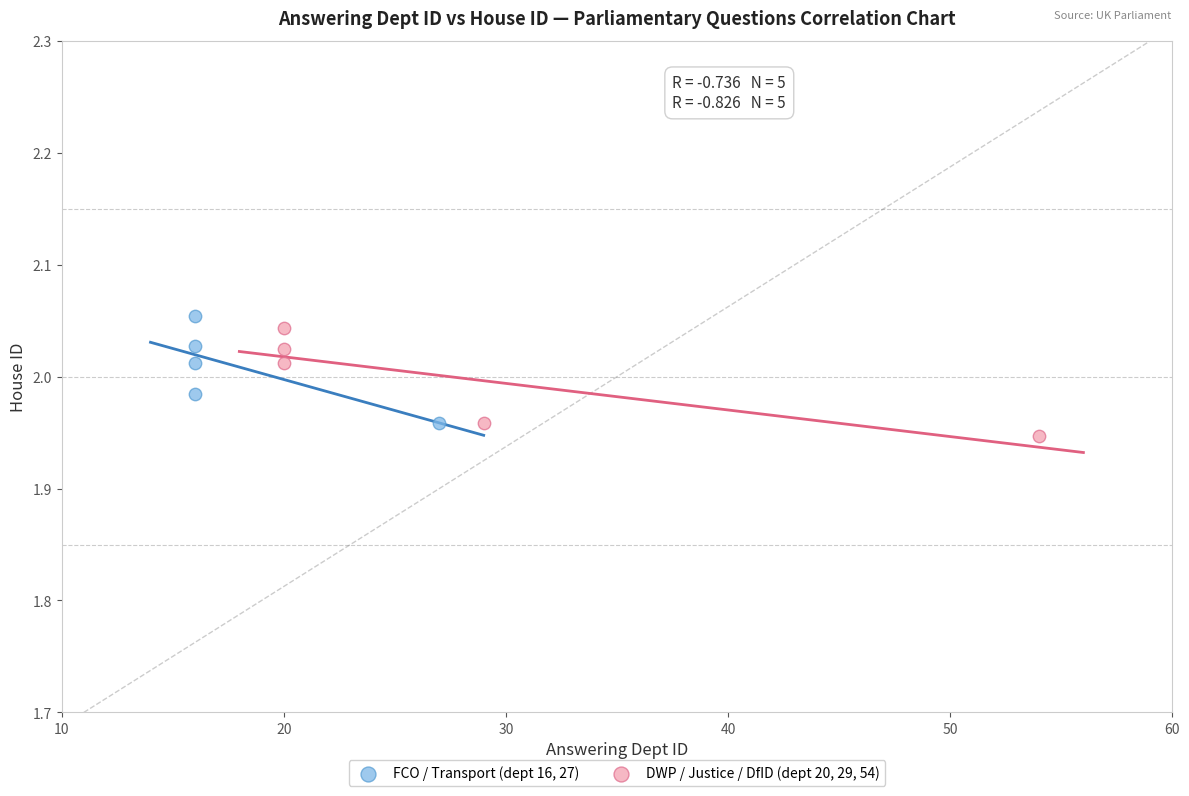

Which series contains the highest Y value?

FCO / Transport (dept 16, 27)